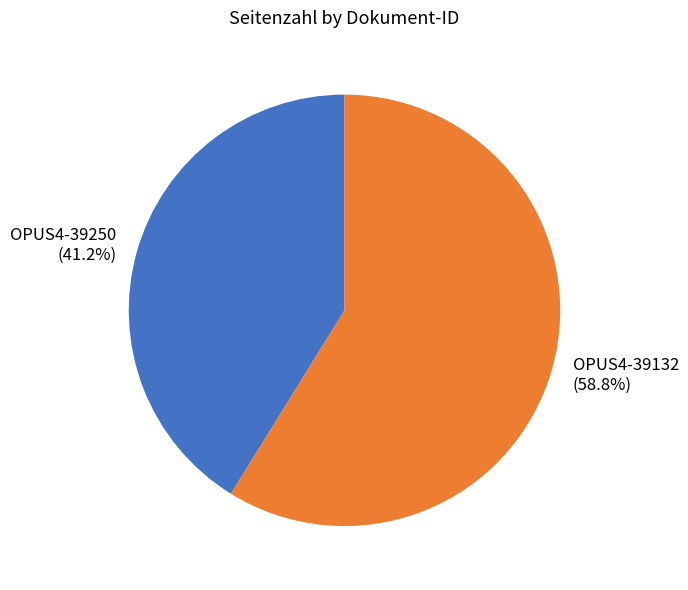

Does OPUS4-39132 account for over 50% of the chart?

Yes